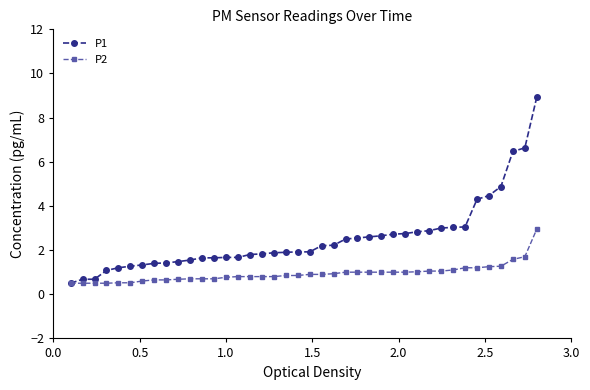

Rank the series by their maximum value, from lowest to highest.

P2, P1